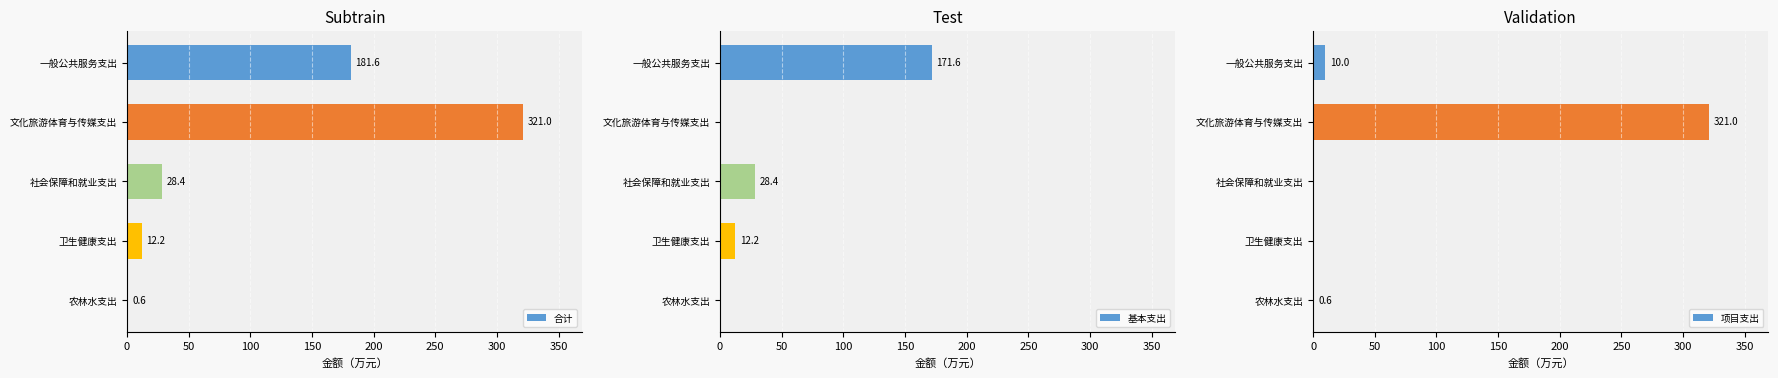

What is the approximate value of 合计 at 农林水支出?

0.6